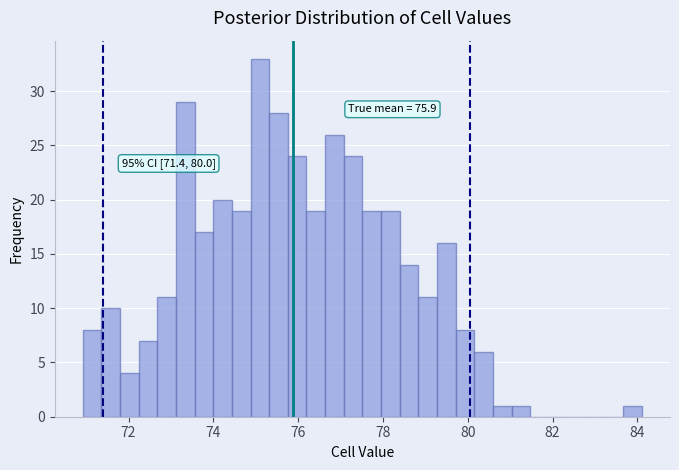

Around what value on the x-axis is the tallest bar? Give the approximate position of its centre, as read against the axis.

75.0